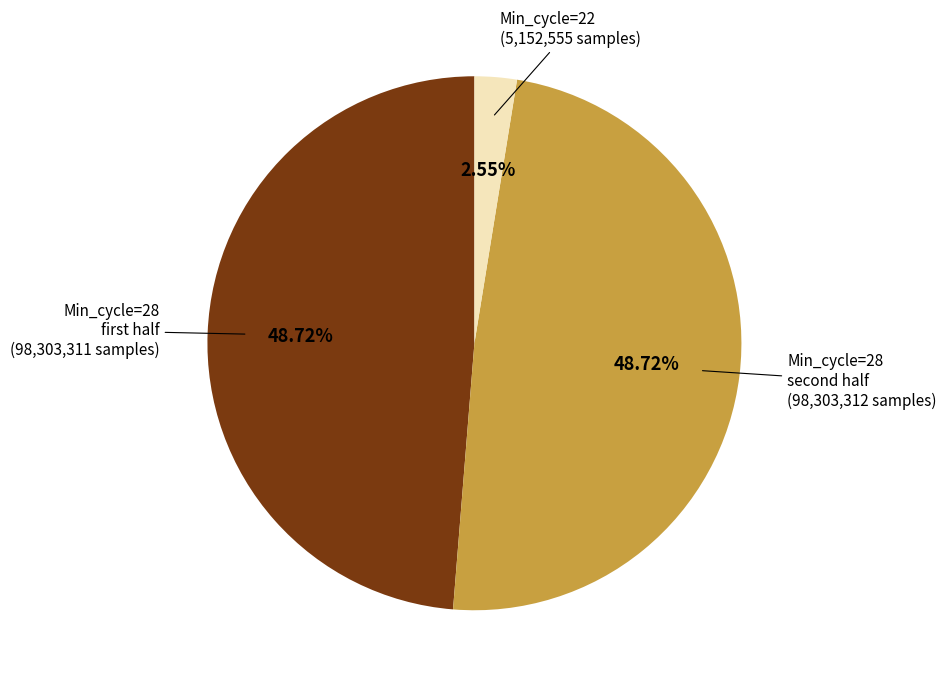

Is there a majority slice in this chart?

No